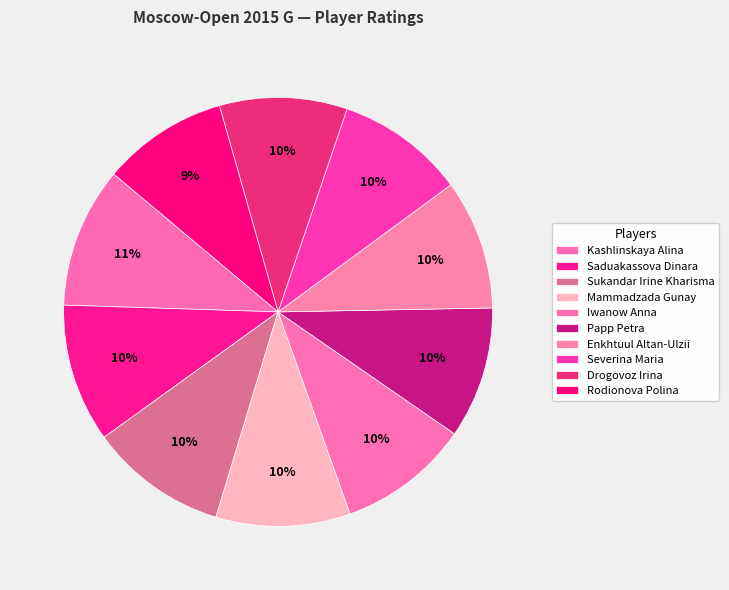

Count the number of slices in the pie.

10